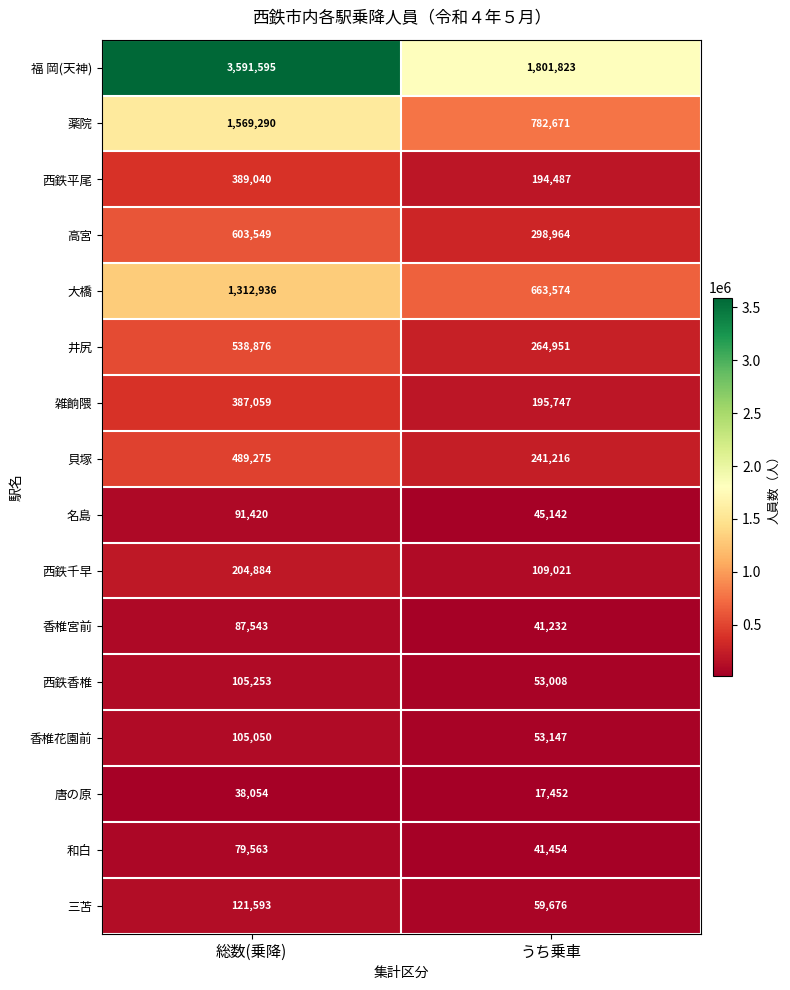

Is it true that 西鉄平尾 equals 389040 at 総数(乗降)?

True